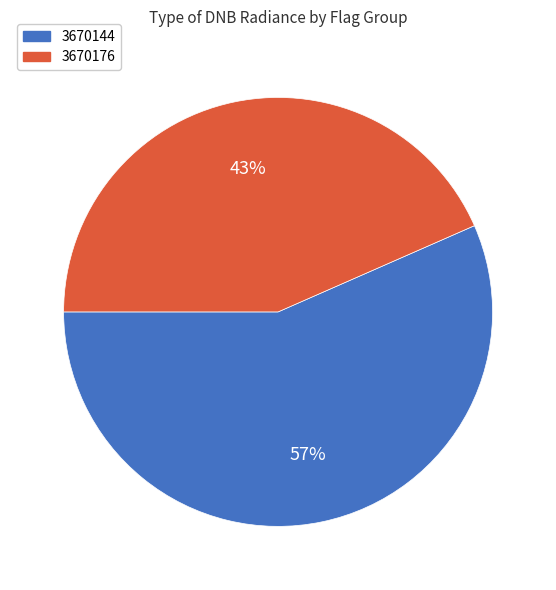

How many segments does this pie chart have?

2